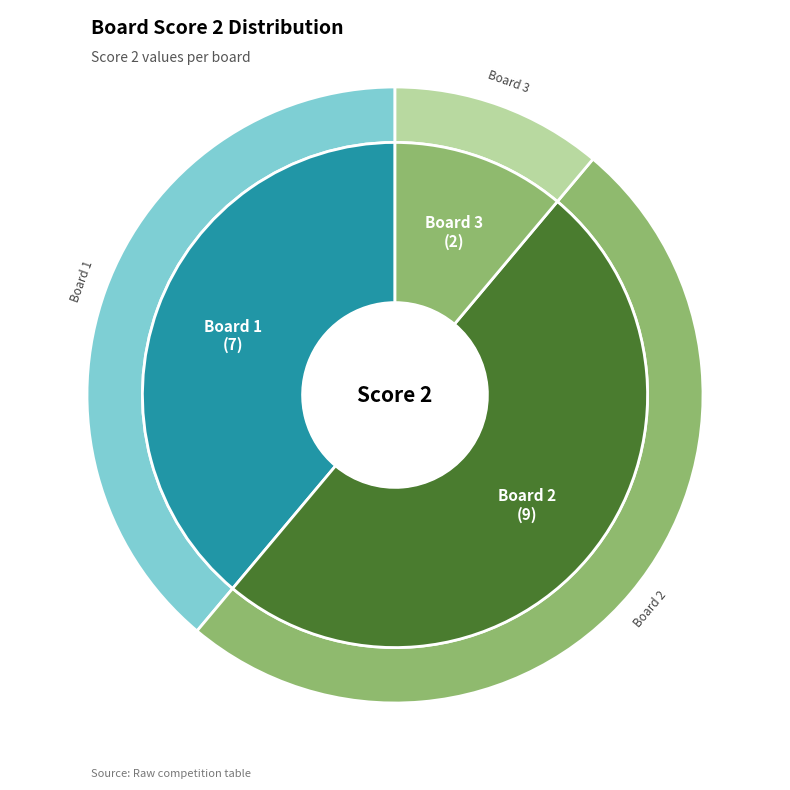

How many segments does this pie chart have?

3